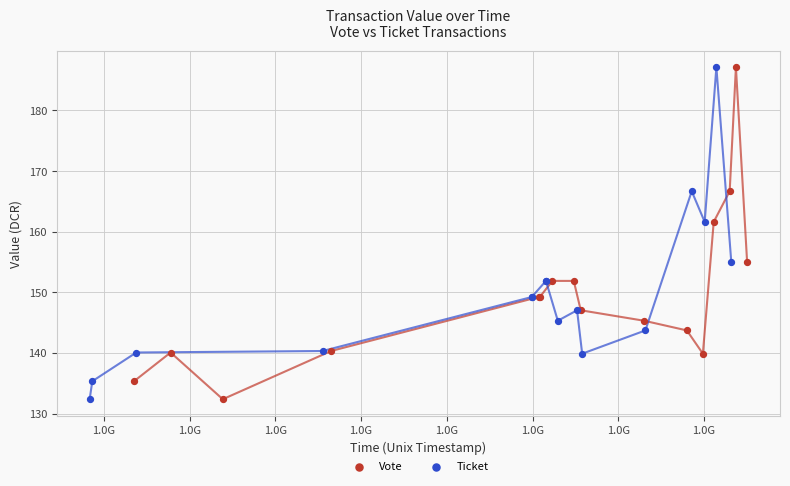

Which series reaches the minimum Y coordinate?

Vote